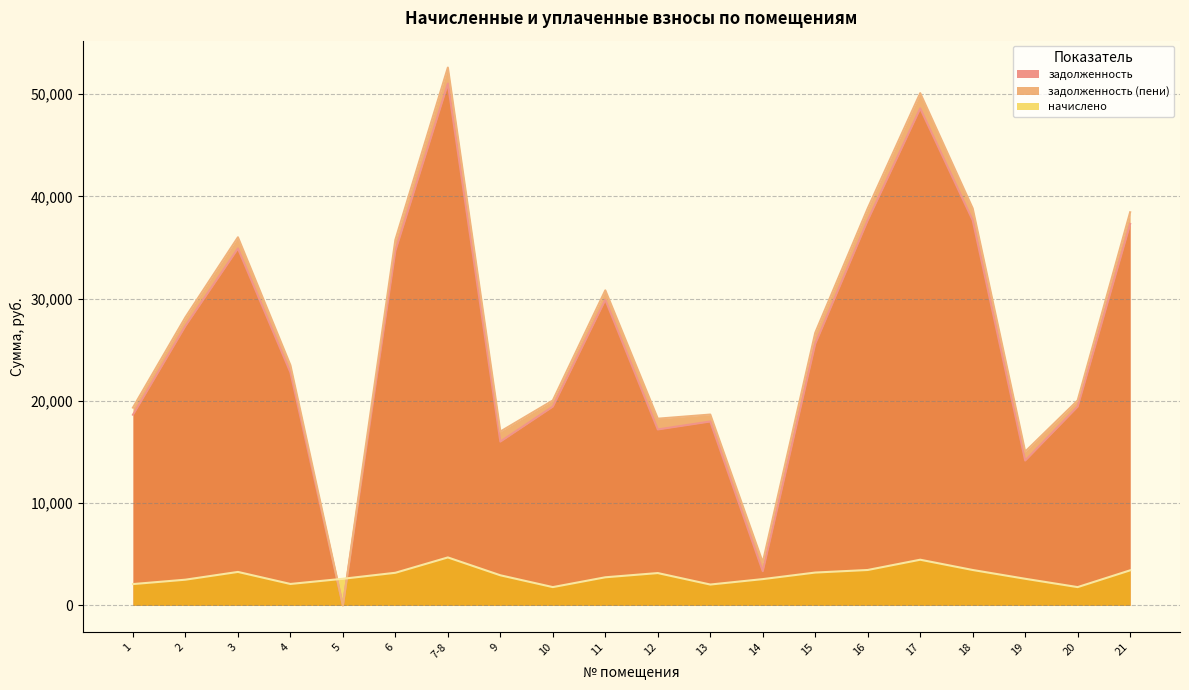

How many data points in задолженность (пени) are above 26657?

10